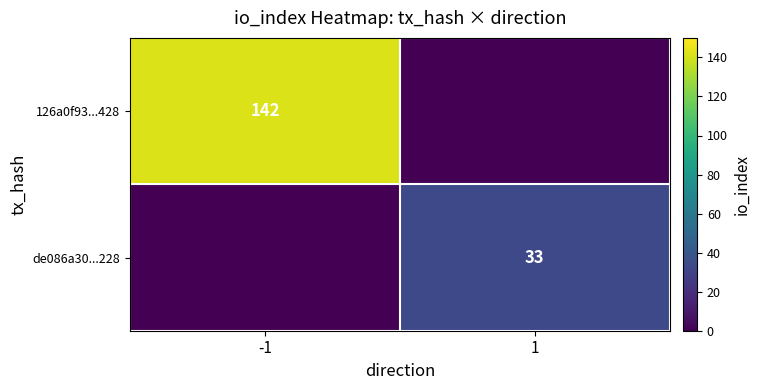

Which series has the largest total across all categories?

126a0f93...428